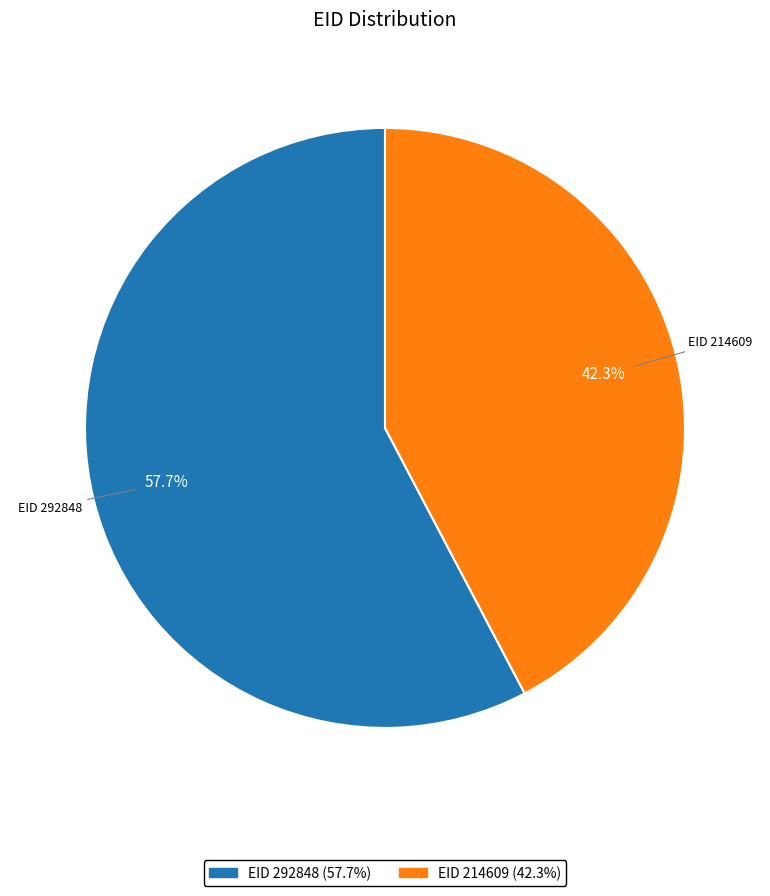

Does any single category account for the majority?

Yes